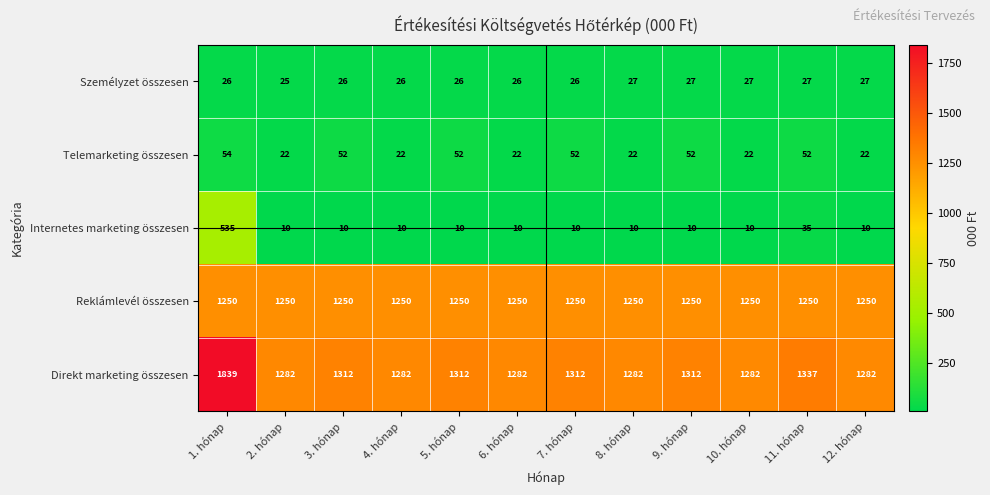

What is the maximum value shown in the chart?

1839